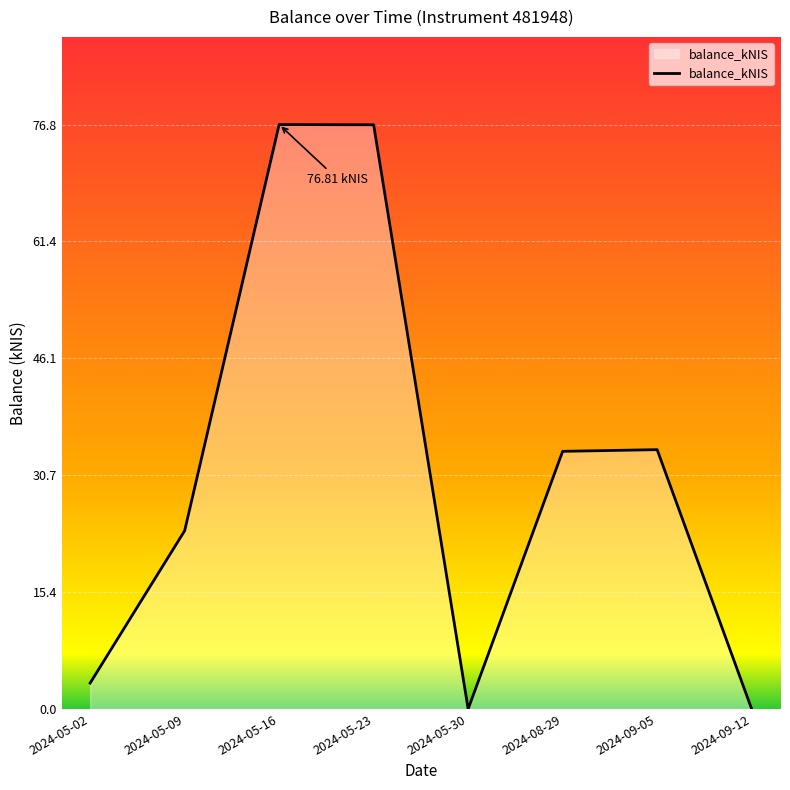

What is the sum of the values at 2024-05-23 and 2024-05-16?

153.6